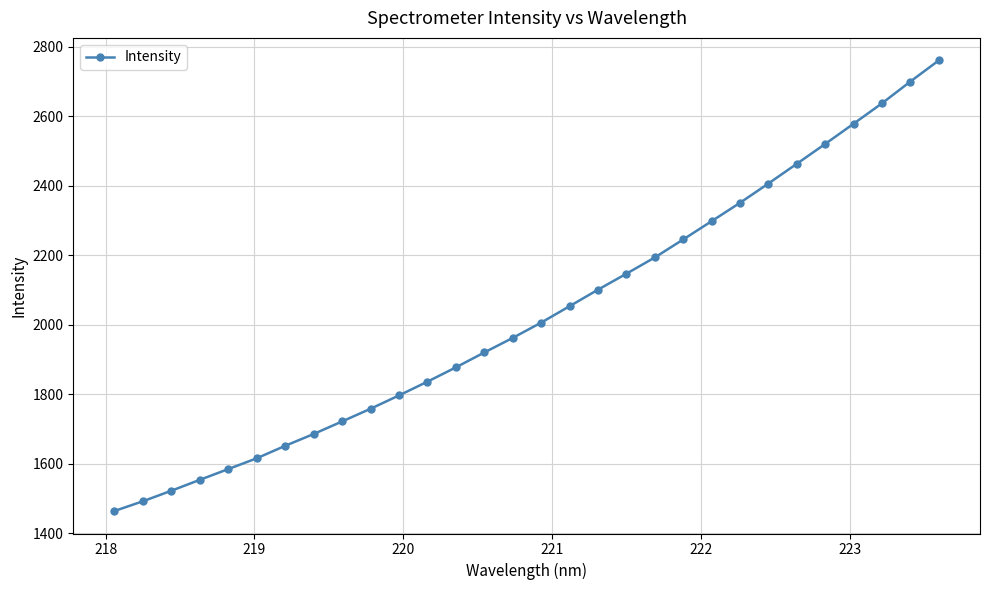

What is the value of the 12th point from the left?

1836.6